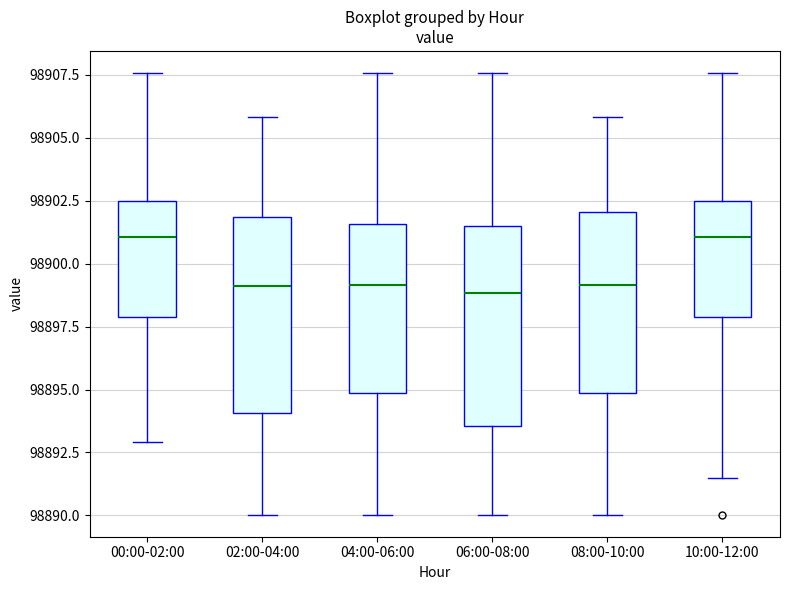

Where does the median line of the box for 00:00-02:00 sit on the y-axis? The values are not printed on the chart, so give them approximately, as read against the axis.

98901.0